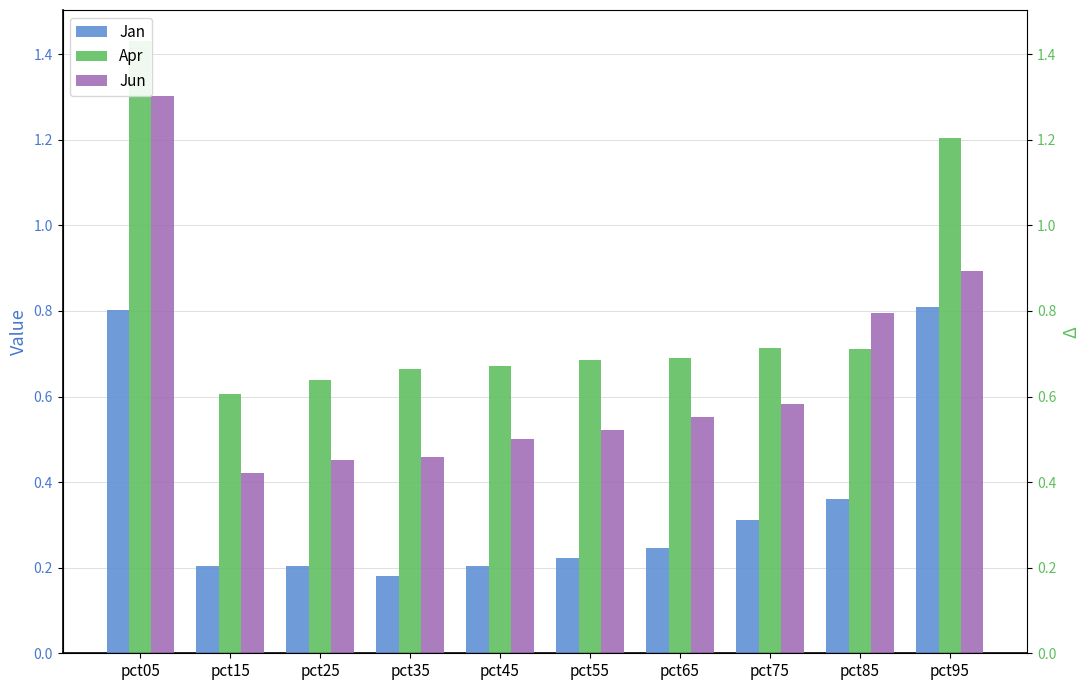

The value of Apr at pct05 is 0.3. True or false?

False